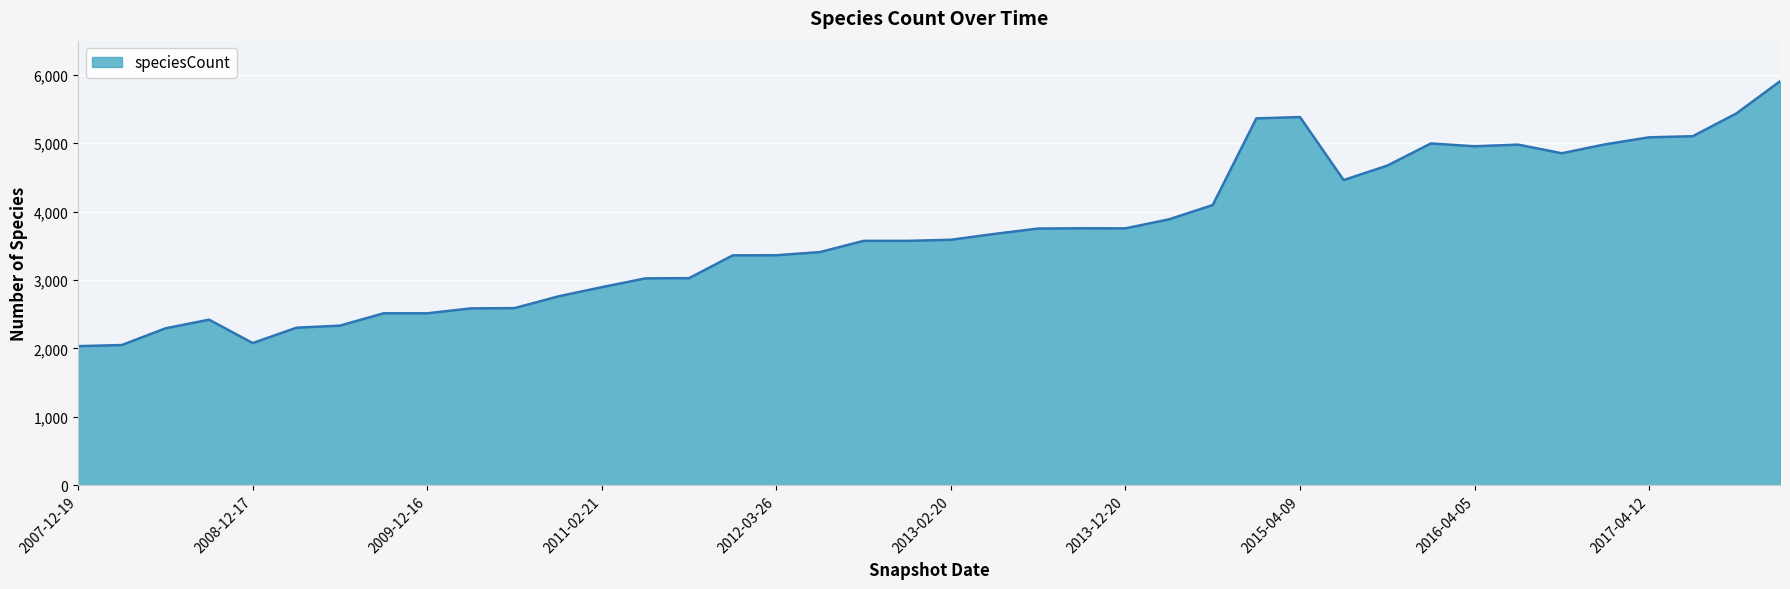

What is the smallest value displayed?

2034